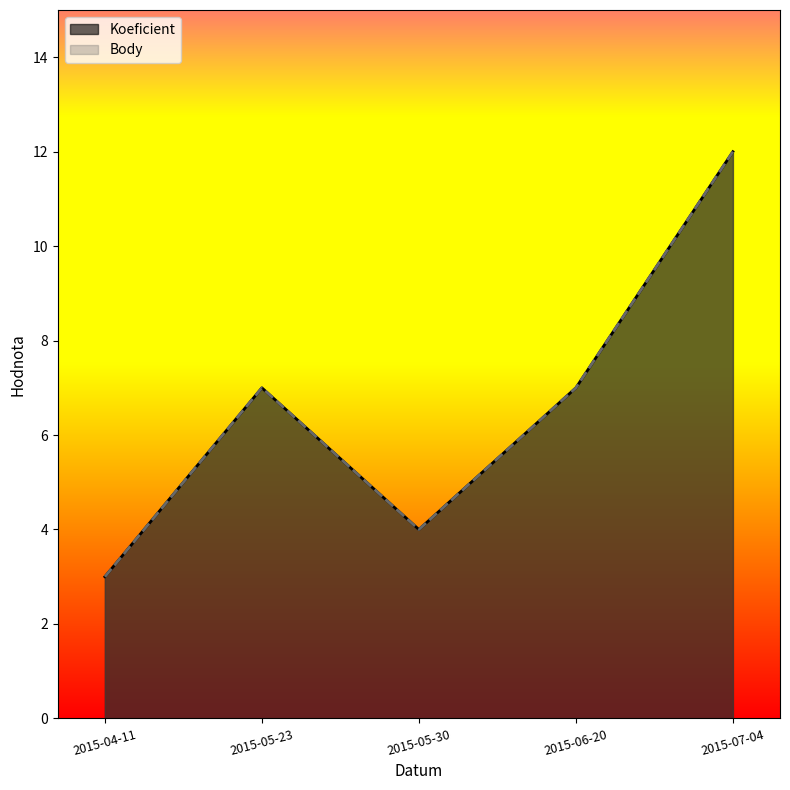

At which category is the sum across all series the highest?

2015-07-04